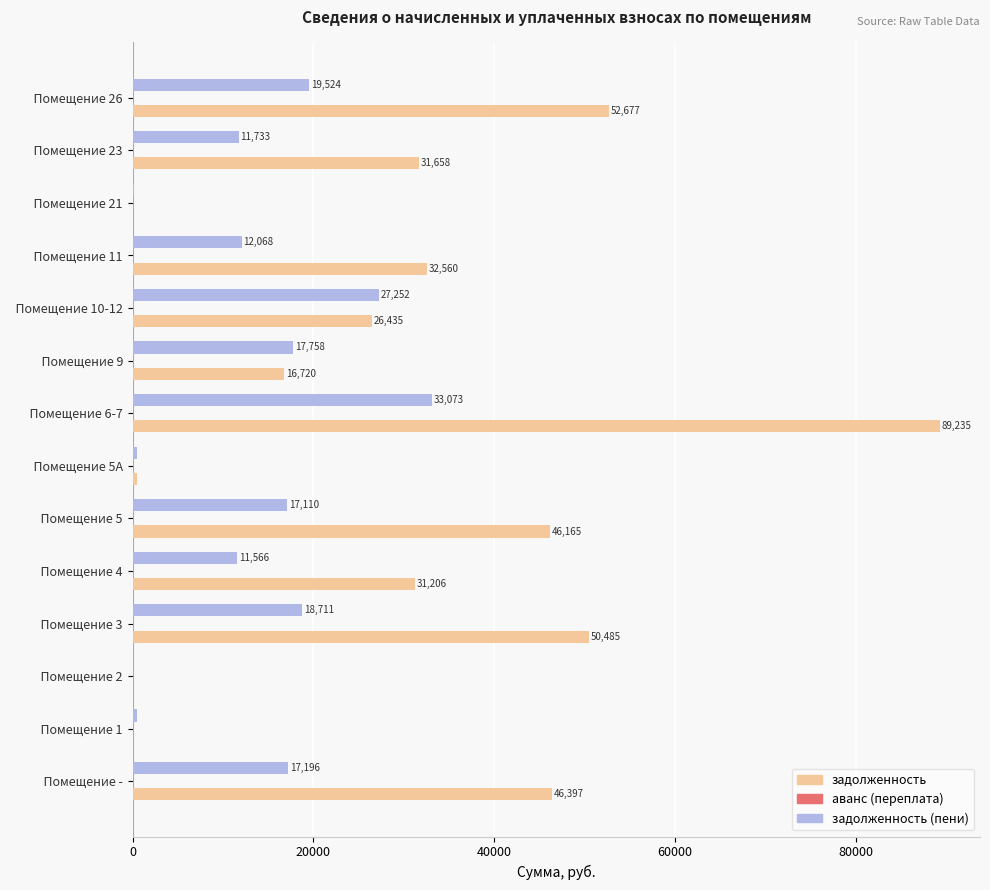

At which category is the sum across all series the highest?

  Помещение 6-7